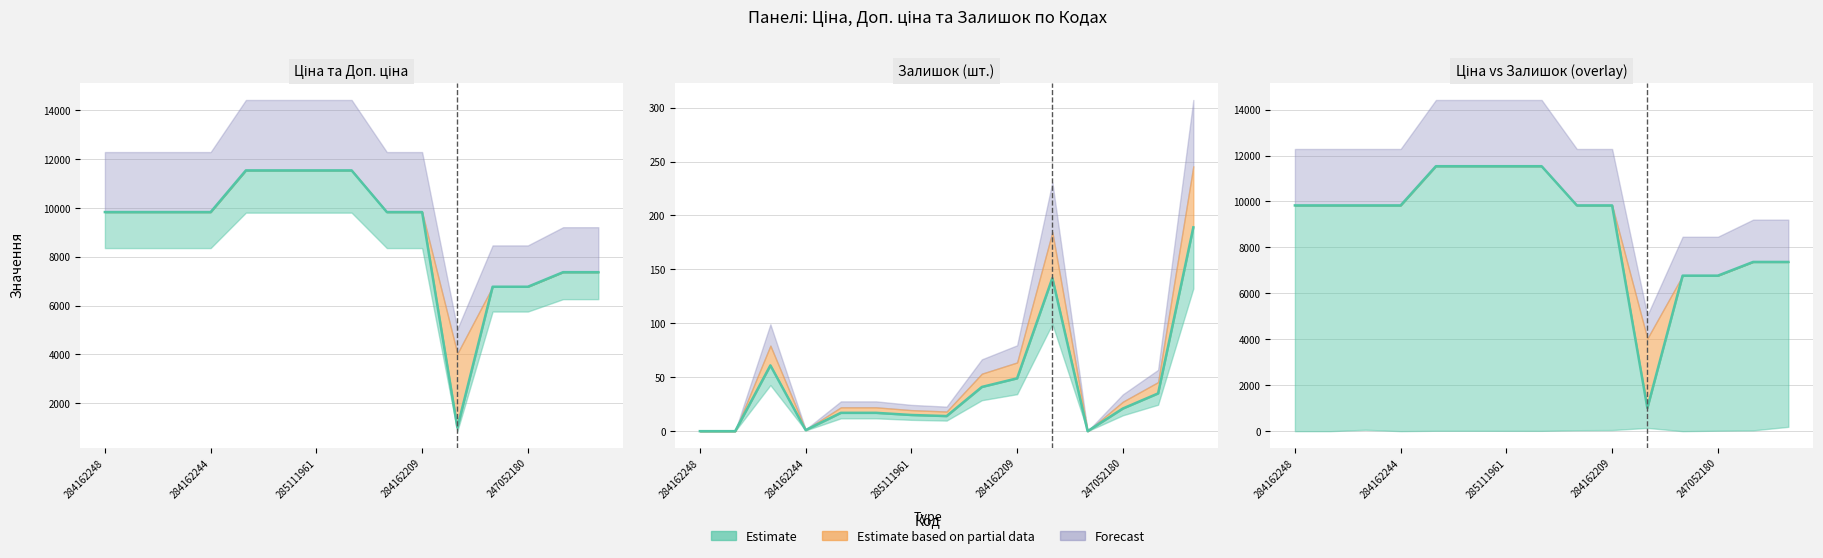

What is the minimum value for Ціна?

1008.4